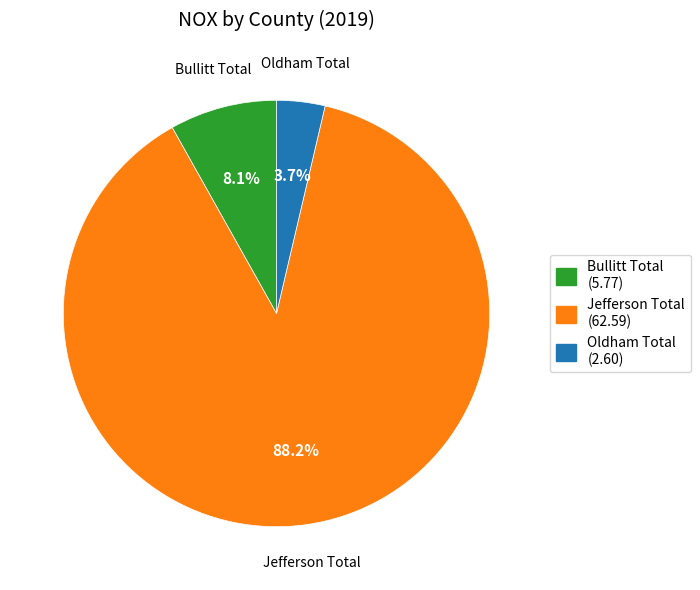

Is there a majority slice in this chart?

Yes